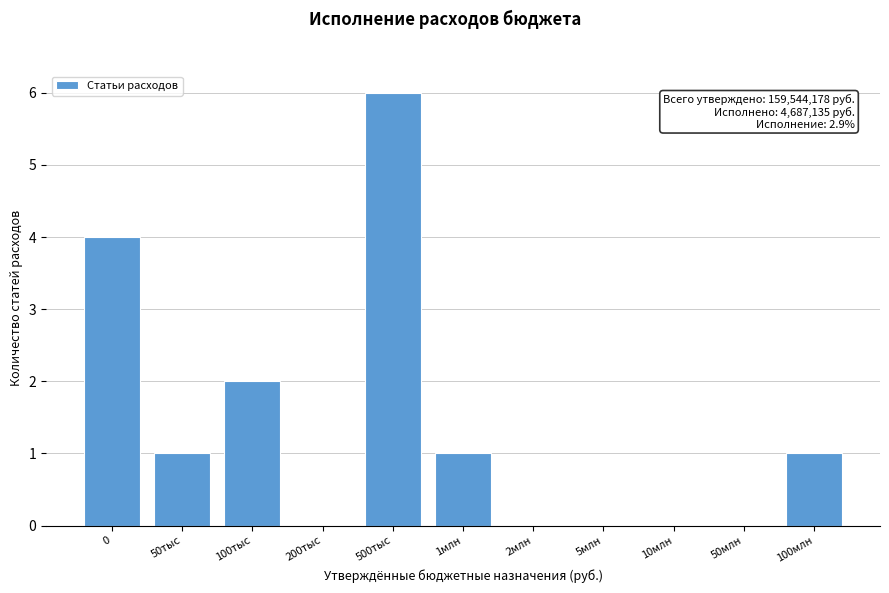

Reading left to right, extract all data points from this chart.

0=4	50тыс=1	100тыс=2	200тыс=0	500тыс=6	1млн=1	2млн=0	5млн=0	10млн=0	50млн=0	100млн=1